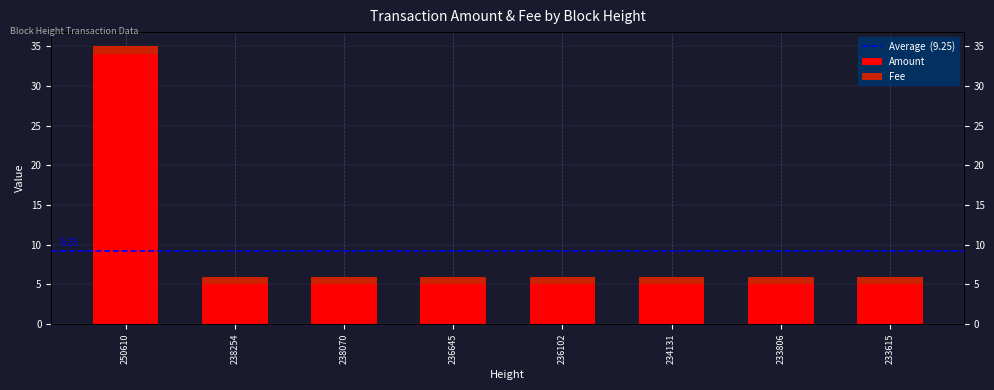

The chart shows a value of 5 at 233806. True or false?

True